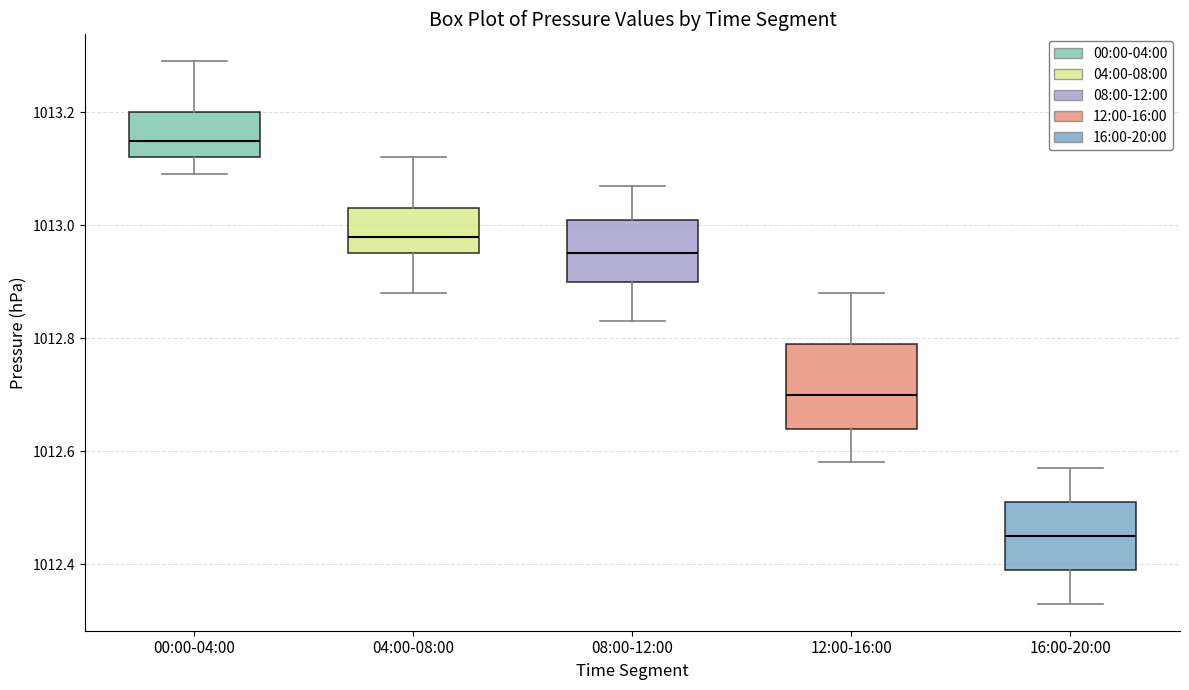

Reading left to right, transcribe this box plot: for each box, give where its median line is, the range the box spans, and where its two whiskers end, as read against the y-axis. The values are not printed on the chart, so give them approximately, as read against the axis.

00:00-04:00: median 1013.16, box 1013.12 to 1013.20, whiskers 1013.10 to 1013.30
04:00-08:00: median 1012.98, box 1012.96 to 1013.04, whiskers 1012.88 to 1013.12
08:00-12:00: median 1012.96, box 1012.90 to 1013.02, whiskers 1012.84 to 1013.08
12:00-16:00: median 1012.70, box 1012.64 to 1012.80, whiskers 1012.58 to 1012.88
16:00-20:00: median 1012.46, box 1012.40 to 1012.52, whiskers 1012.34 to 1012.58